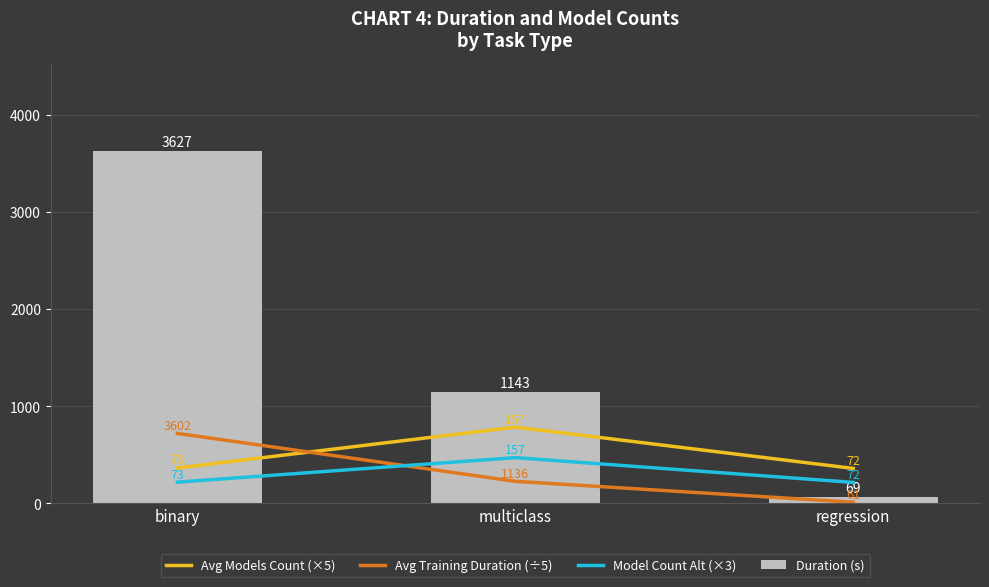

How many data points in Duration (s) are less than 1143?

1